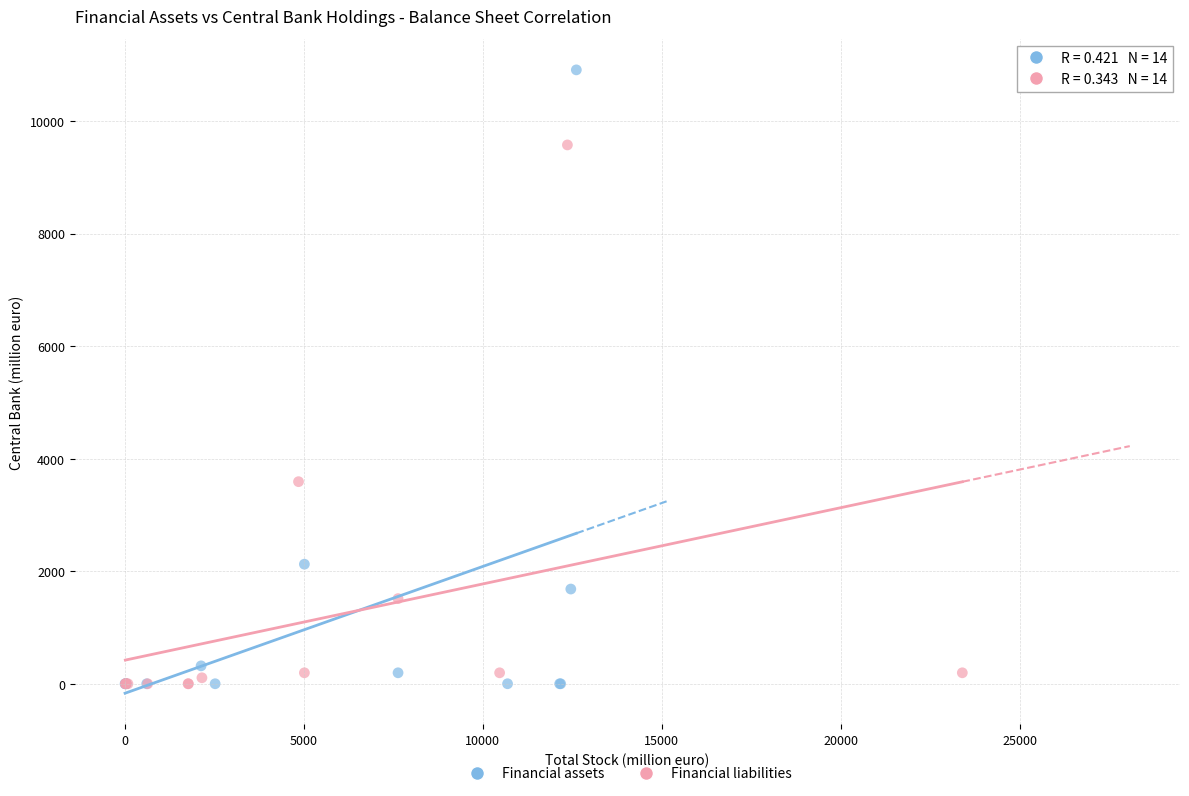

Which series has the widest spread of Y values?

Financial assets